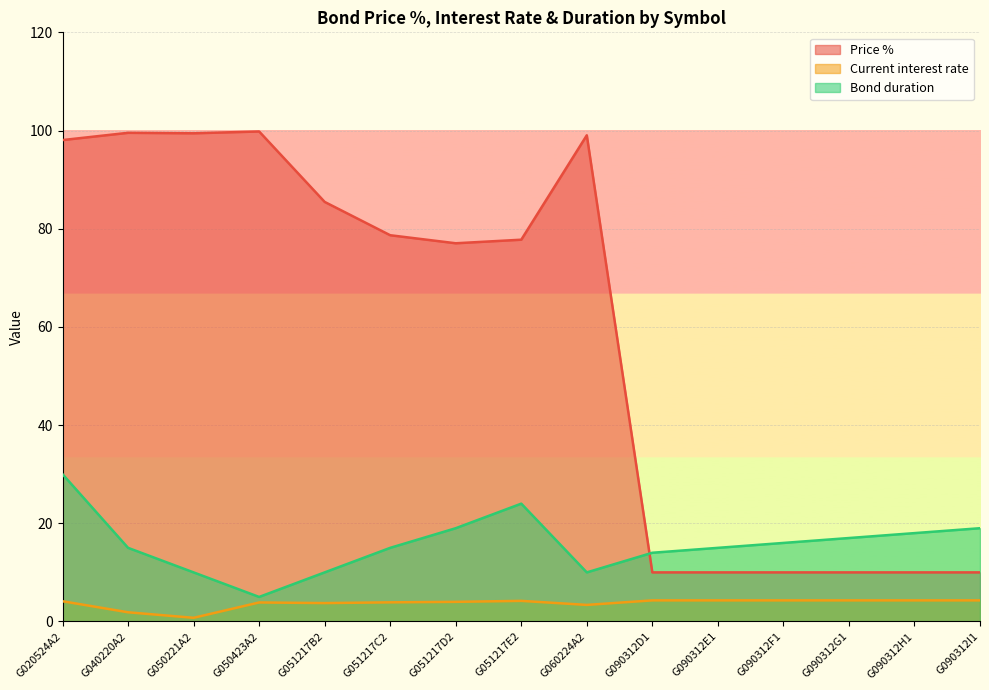

What are all the series names shown in the legend?

Price %, Current interest rate, Bond duration